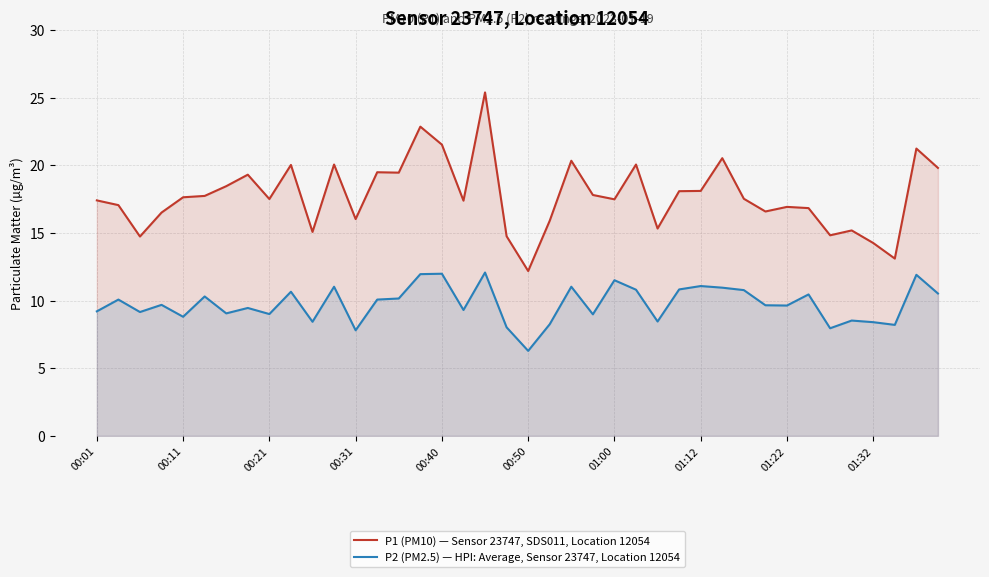

True or false: P1 (PM10) — Sensor 23747, SDS011, Location 12054 and P2 (PM2.5) — HPI: Average, Sensor 23747, Location 12054 intersect in this chart.

False